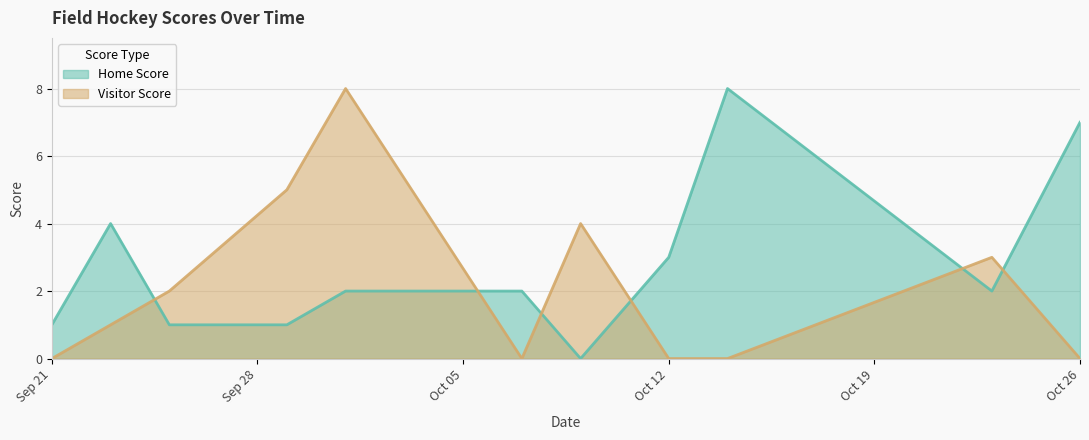

What is the total value across all series at Oct 26?

7